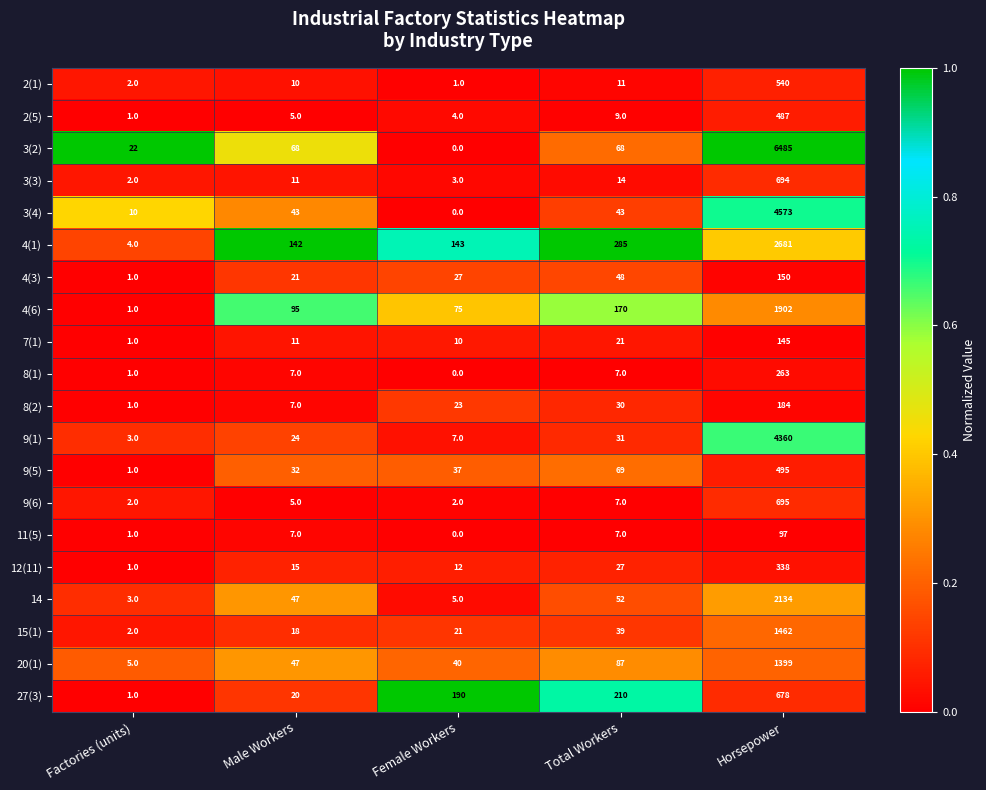

Rank the categories by 9(5) value from lowest to highest.

Factories (units), Male Workers, Female Workers, Total Workers, Horsepower